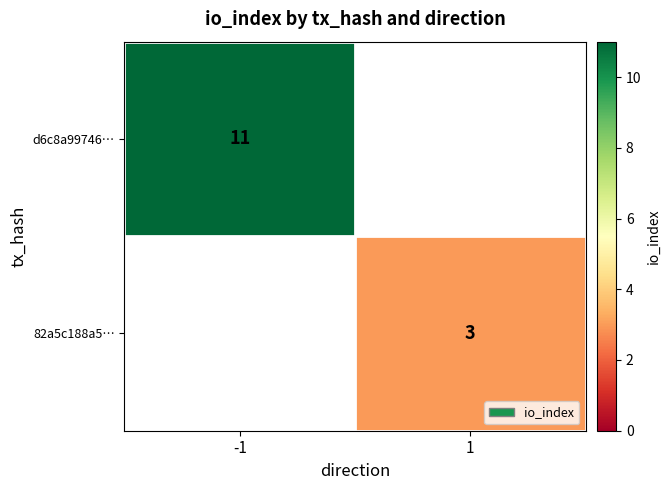

True or false: 82a5c188a5… has a value of 3 at 1.

True